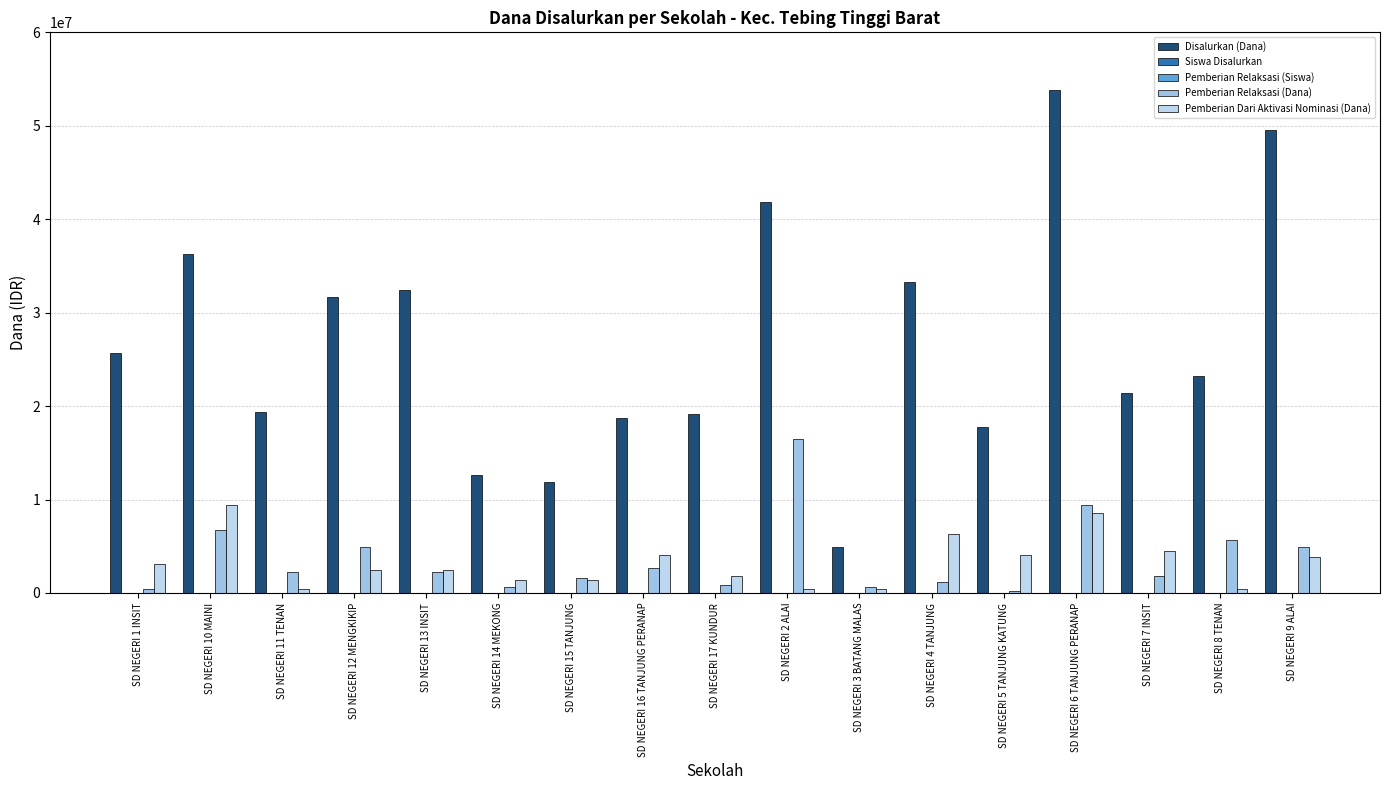

At which category is the sum across all series the highest?

SD NEGERI 6 TANJUNG PERANAP